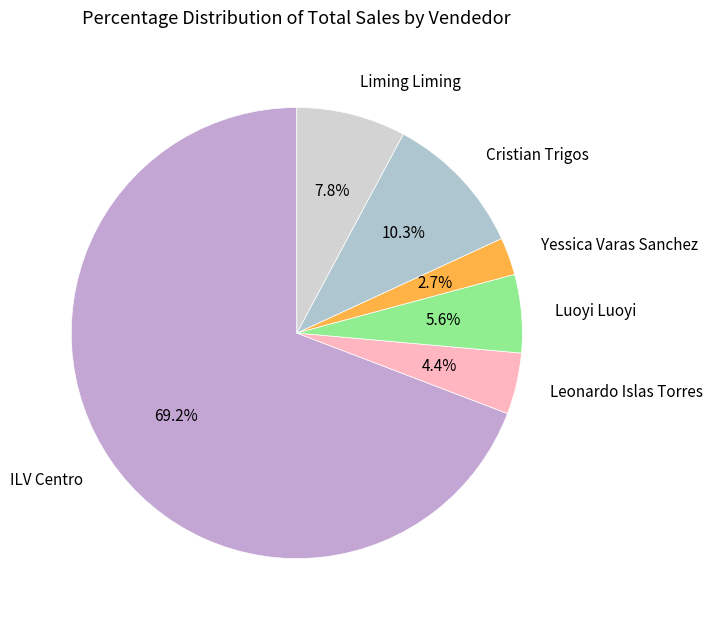

What portion of the pie excludes Yessica Varas Sanchez?

97.3%